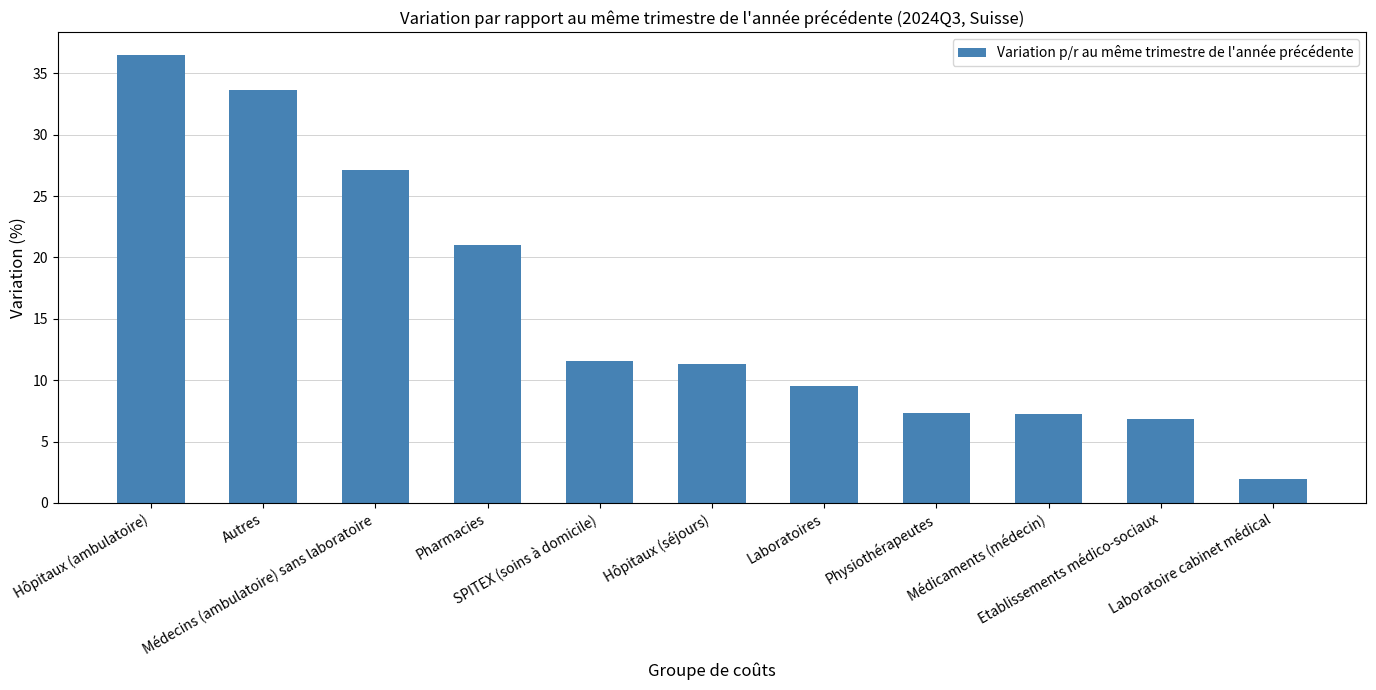

At which label does the data first exceed 11?

Hôpitaux (ambulatoire)